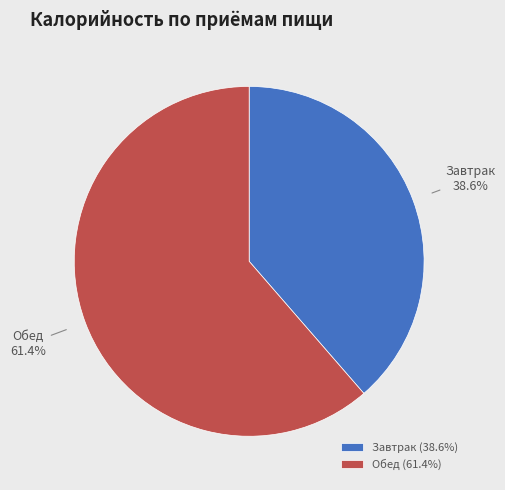

What portion of the pie excludes Завтрак?

61.4%